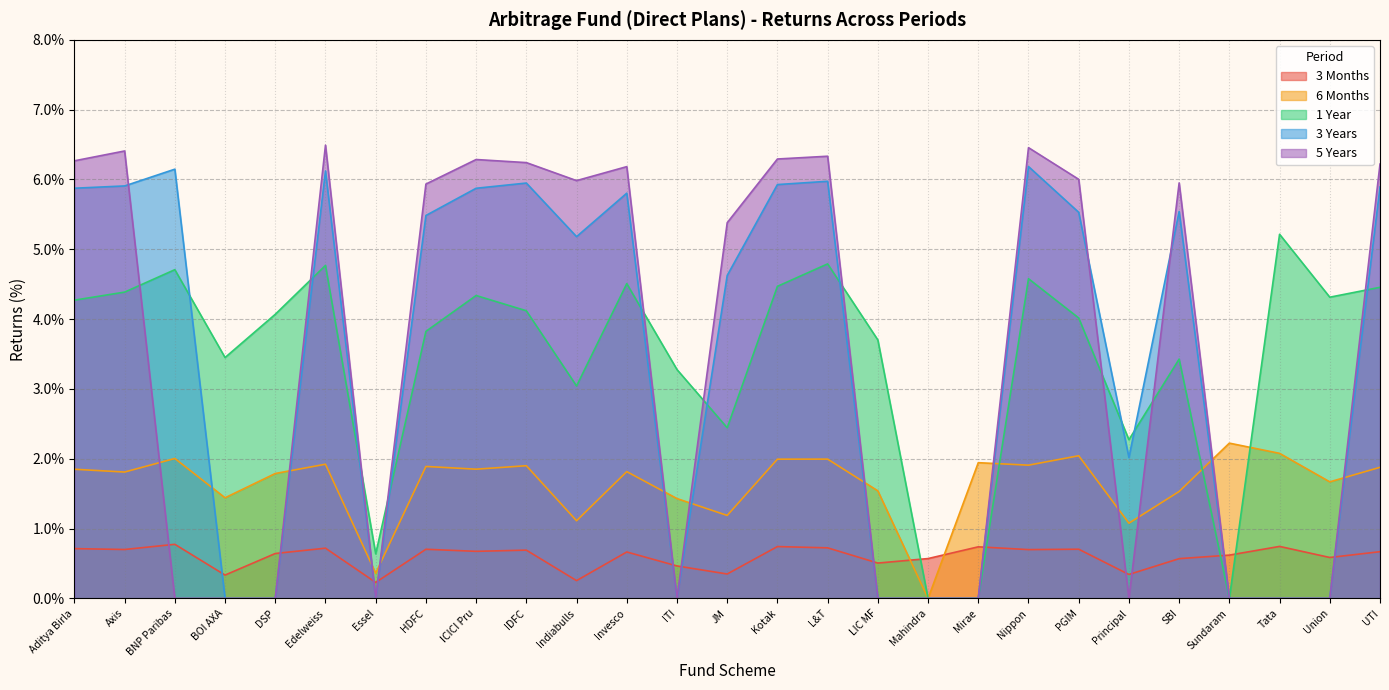

At which category does 6 Months reach its first local peak?

BNP Paribas